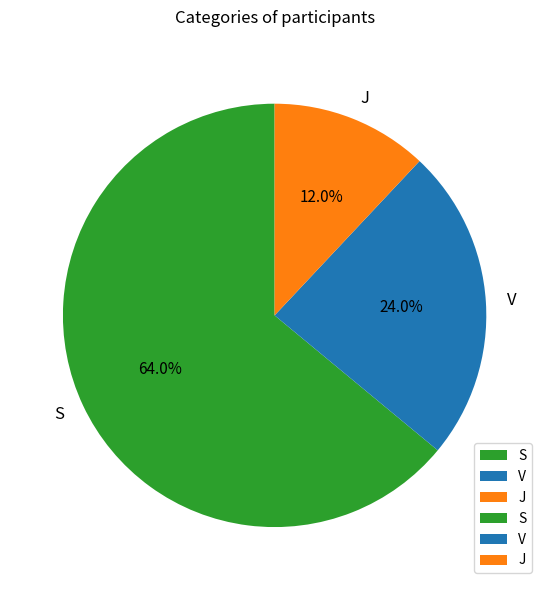

To the nearest percent, what portion does V represent?

24%